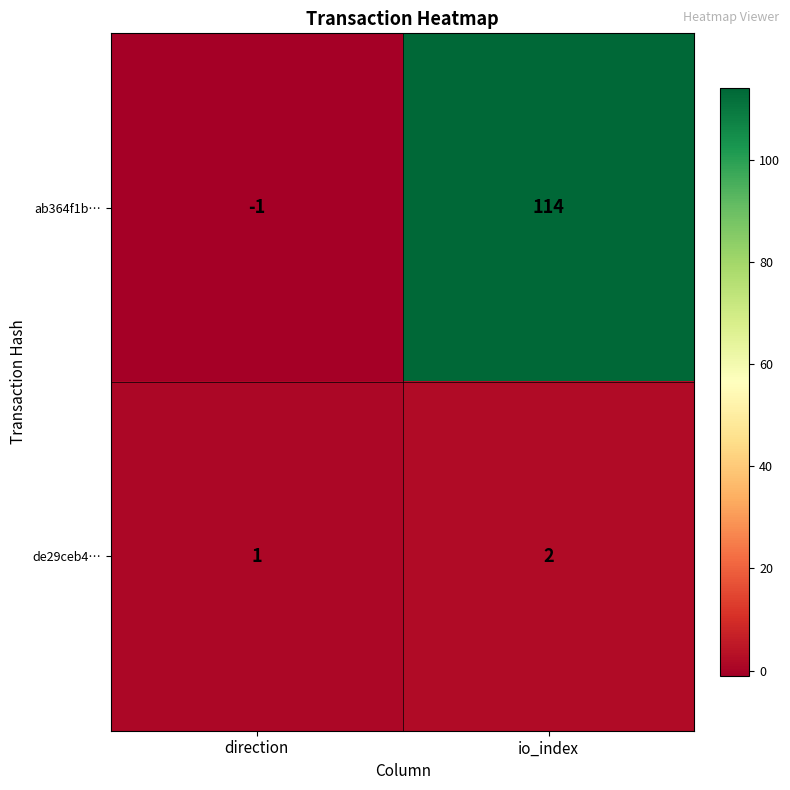

At how many categories does at least one series exceed 108?

1